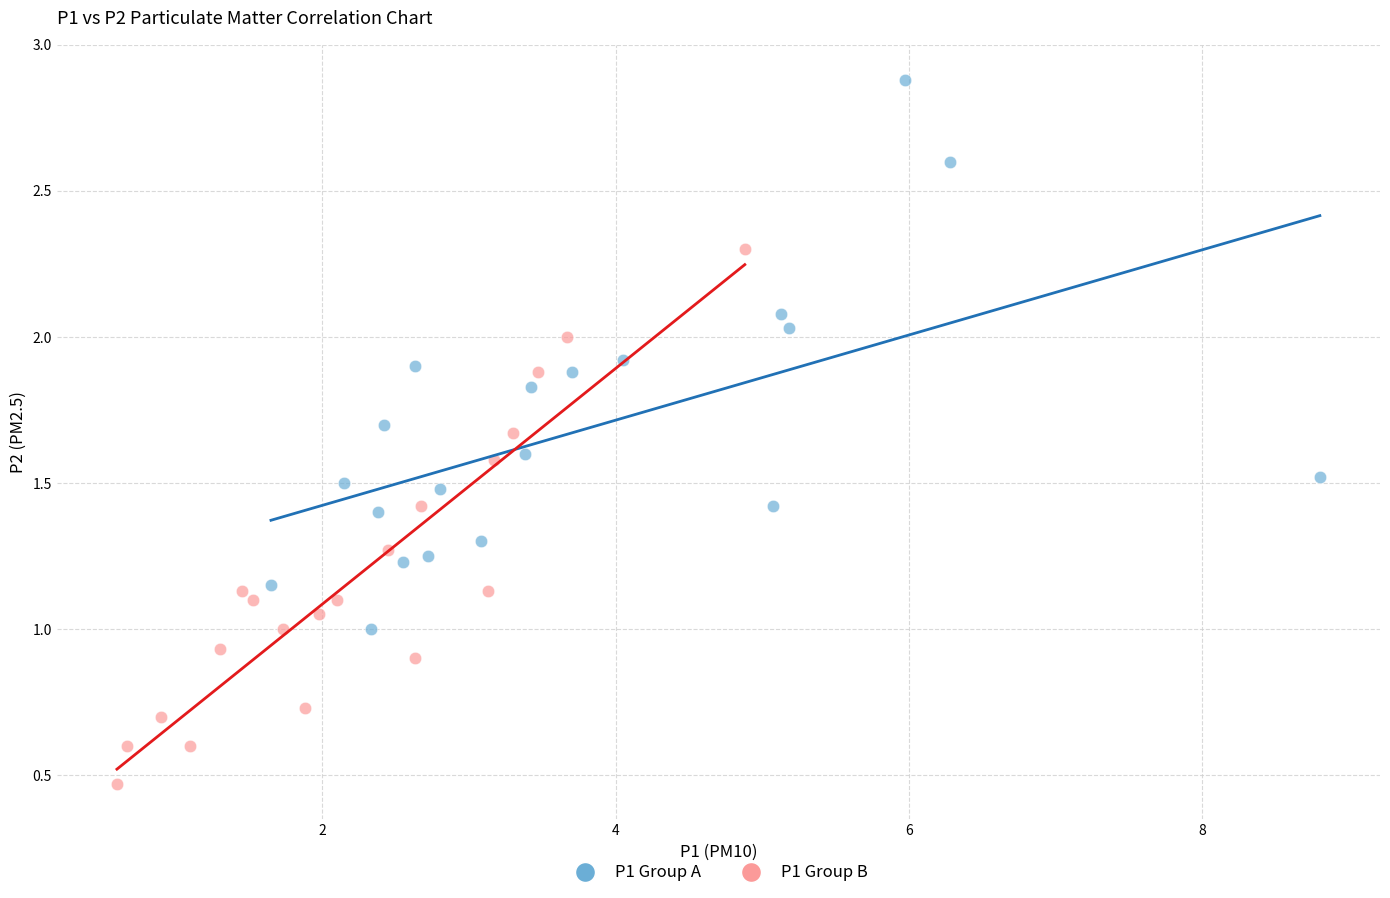

Which series contains the highest Y value?

P1 Group A